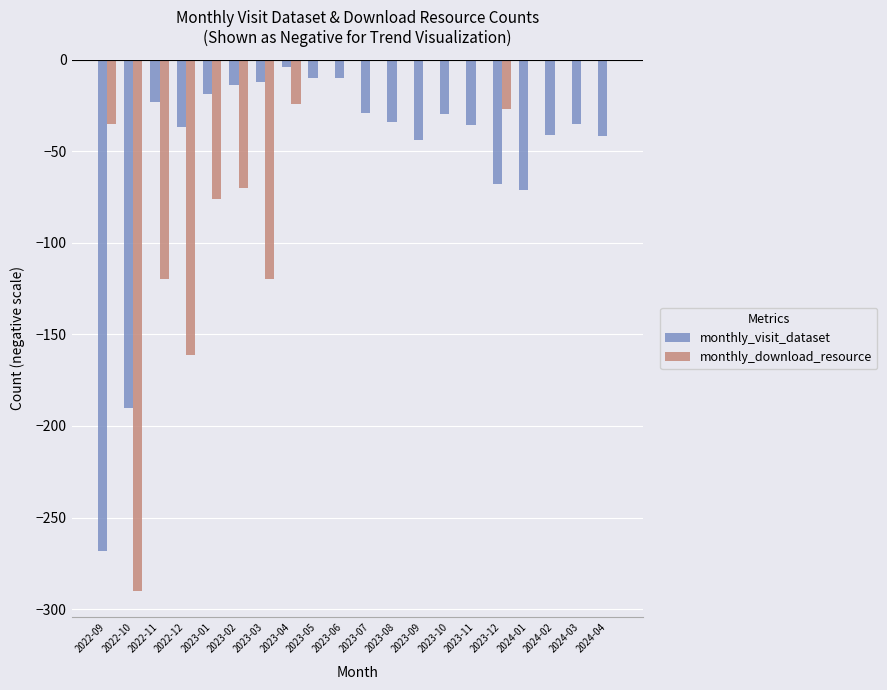

Which series has the widest spread of values?

monthly_download_resource